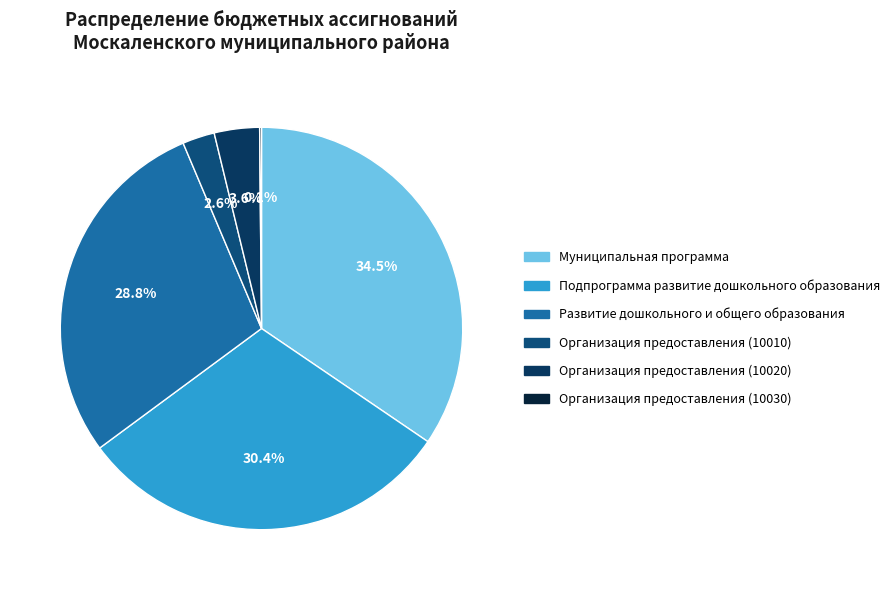

Is the sum of Организация предоставления (10020) and Подпрограмма развитие дошкольного образования greater than half?

No